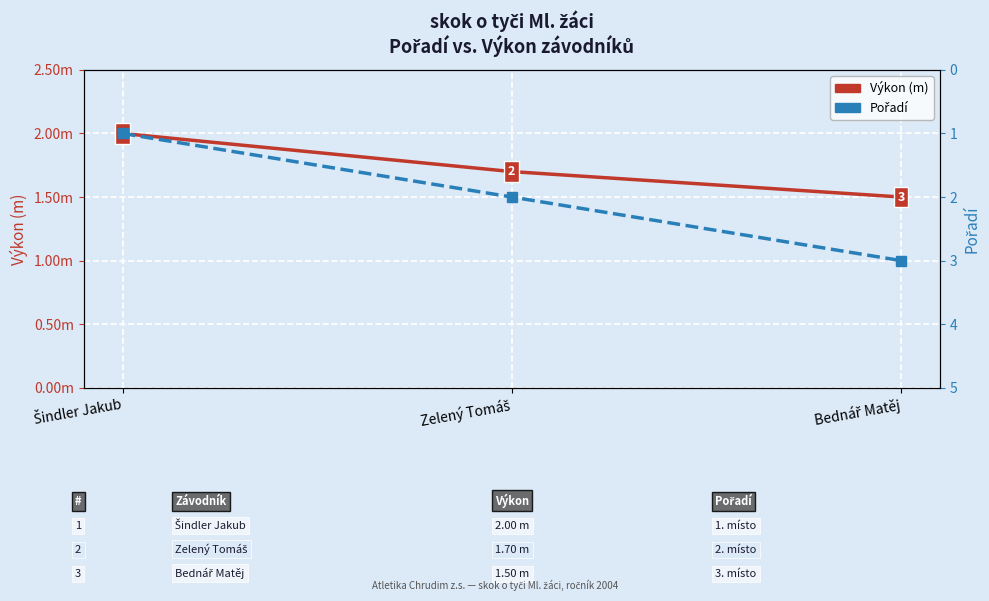

What is the difference between the Pořadí values at Šindler Jakub and Bednář Matěj?

2.0